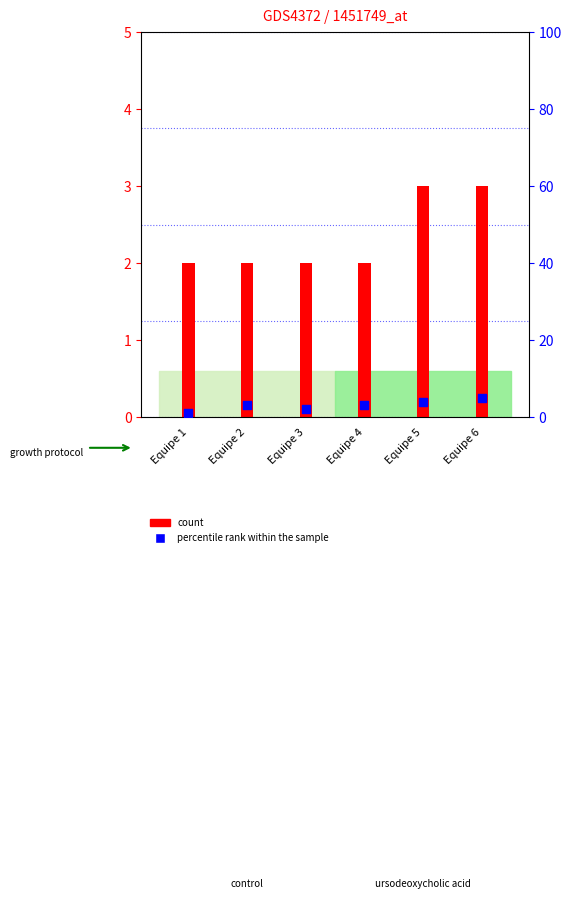

Which series contains the lowest Y value?

percentile rank within the sample